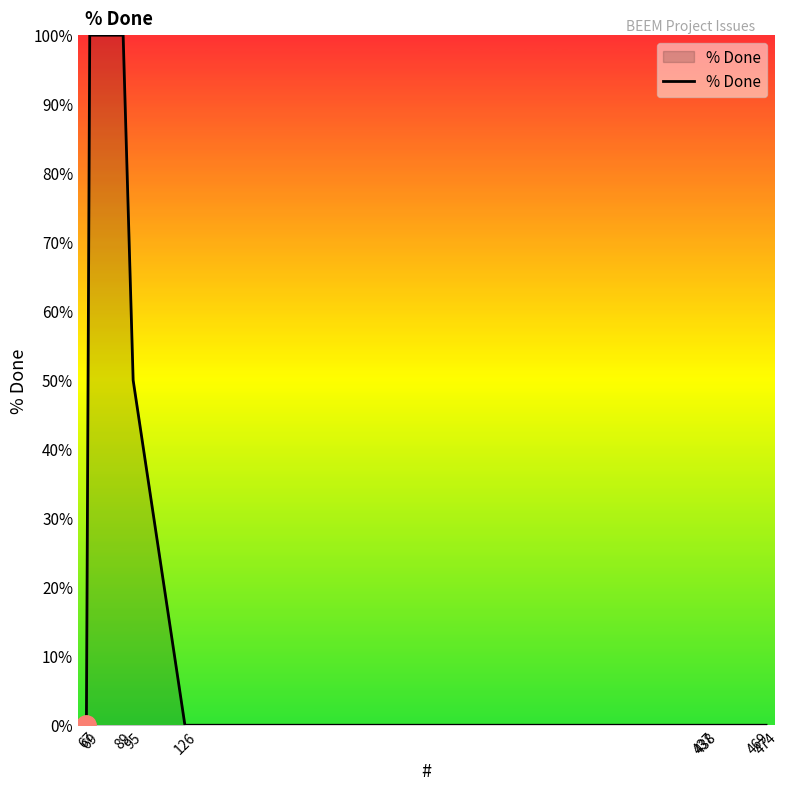

The chart shows a value of 57 at 469. True or false?

False